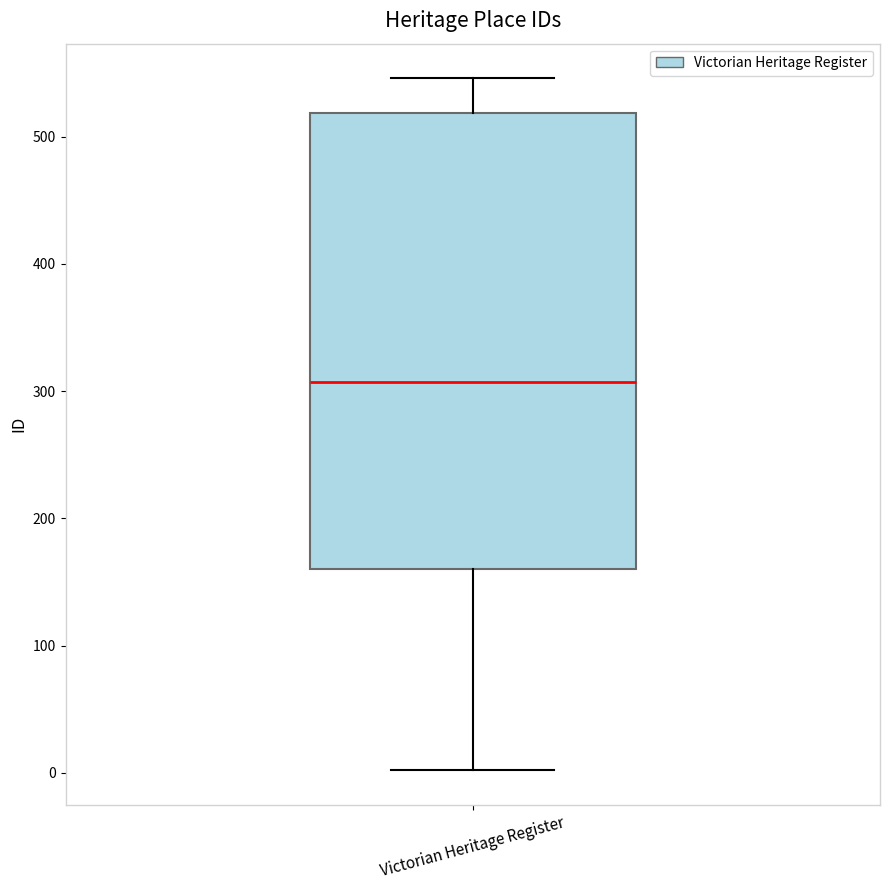

Read this box plot against the y-axis: the position of the median line, the range covered by the box, and the ends of both whiskers. The values are not printed on the chart, so give them approximately, as read against the axis.

median 310, box 160 to 520, whiskers 0 to 550